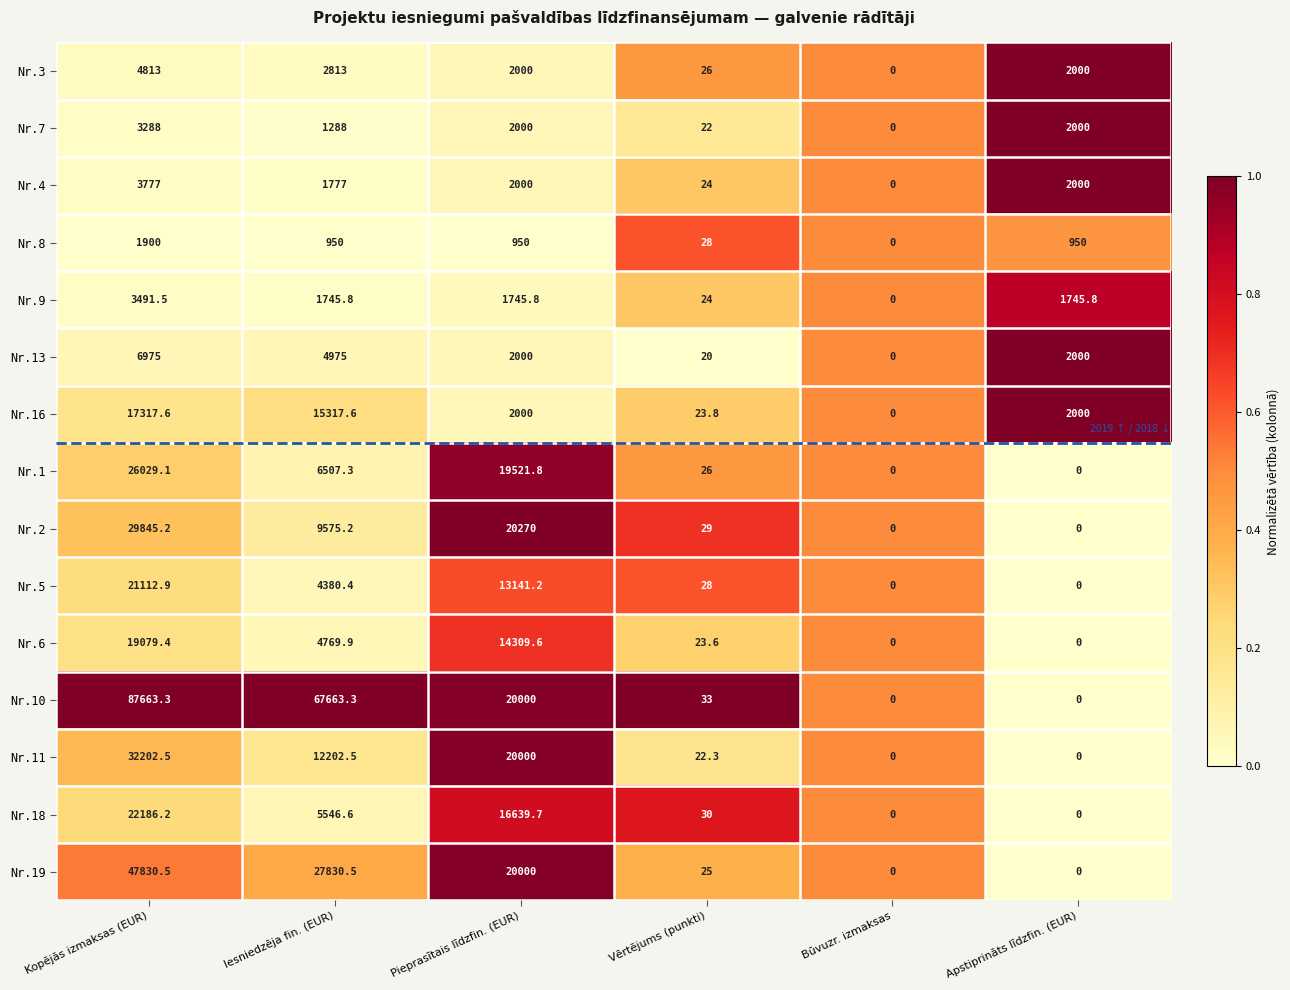

Which series has the largest range (max minus min)?

Nr.10